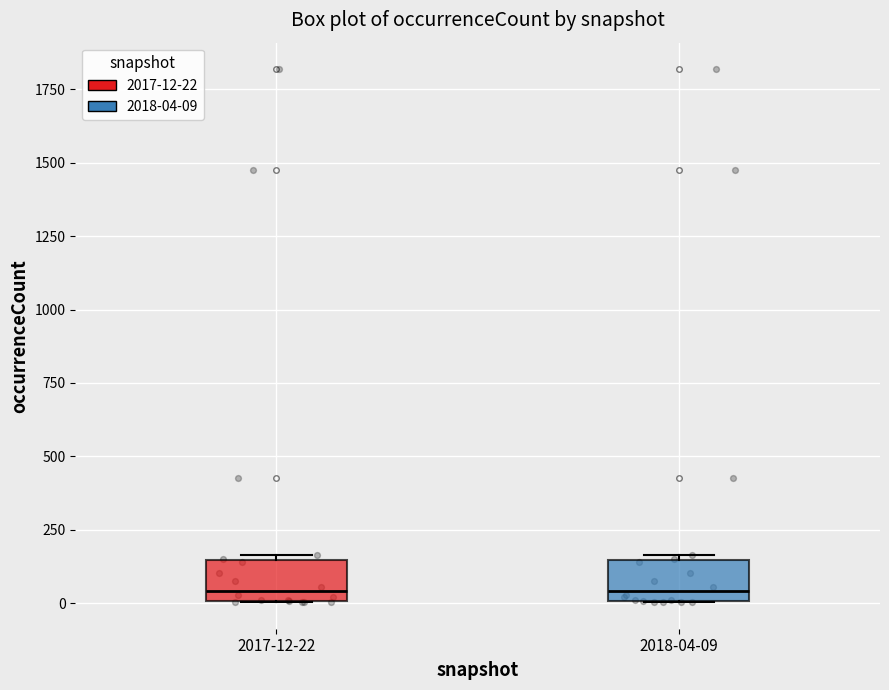

Reading left to right, transcribe this box plot: for each box, give where its median line is, the range the box spans, and where its two whiskers end, as read against the y-axis. The values are not printed on the chart, so give them approximately, as read against the axis.

2017-12-22: median 50, box 0 to 150, whiskers 0 to 150 (just above the box's upper edge)
2018-04-09: median 50, box 0 to 150, whiskers 0 to 150 (just above the box's upper edge)